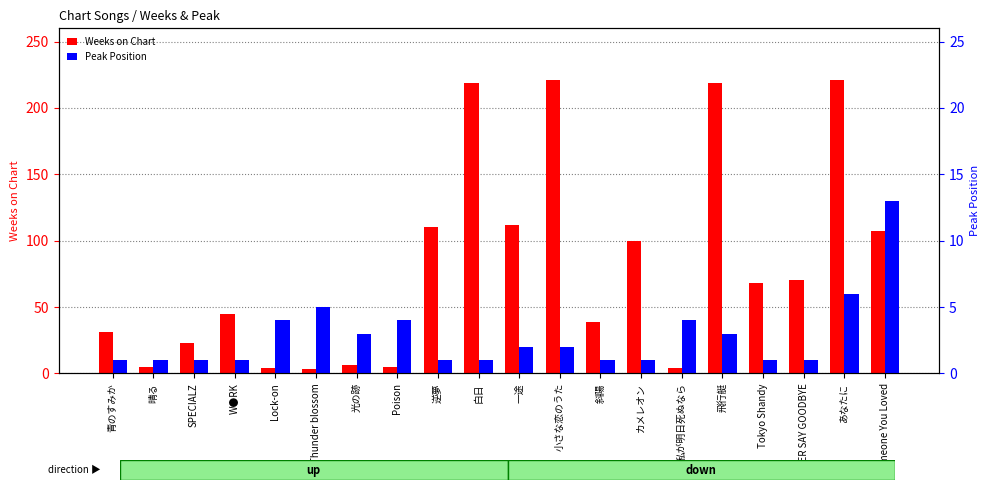

What is the value of the Peak Position bar at the 2nd from the left?

1